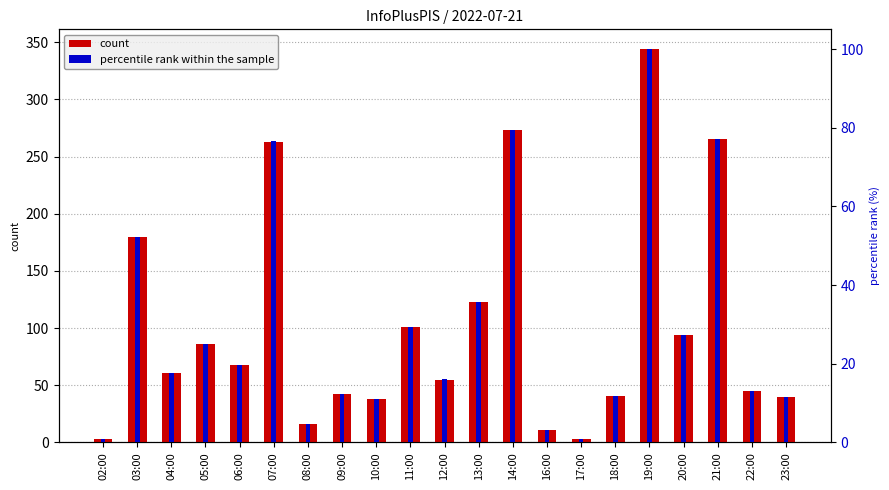

Is the value of percentile rank at 02:00 greater than the value of count at 18:00?

No